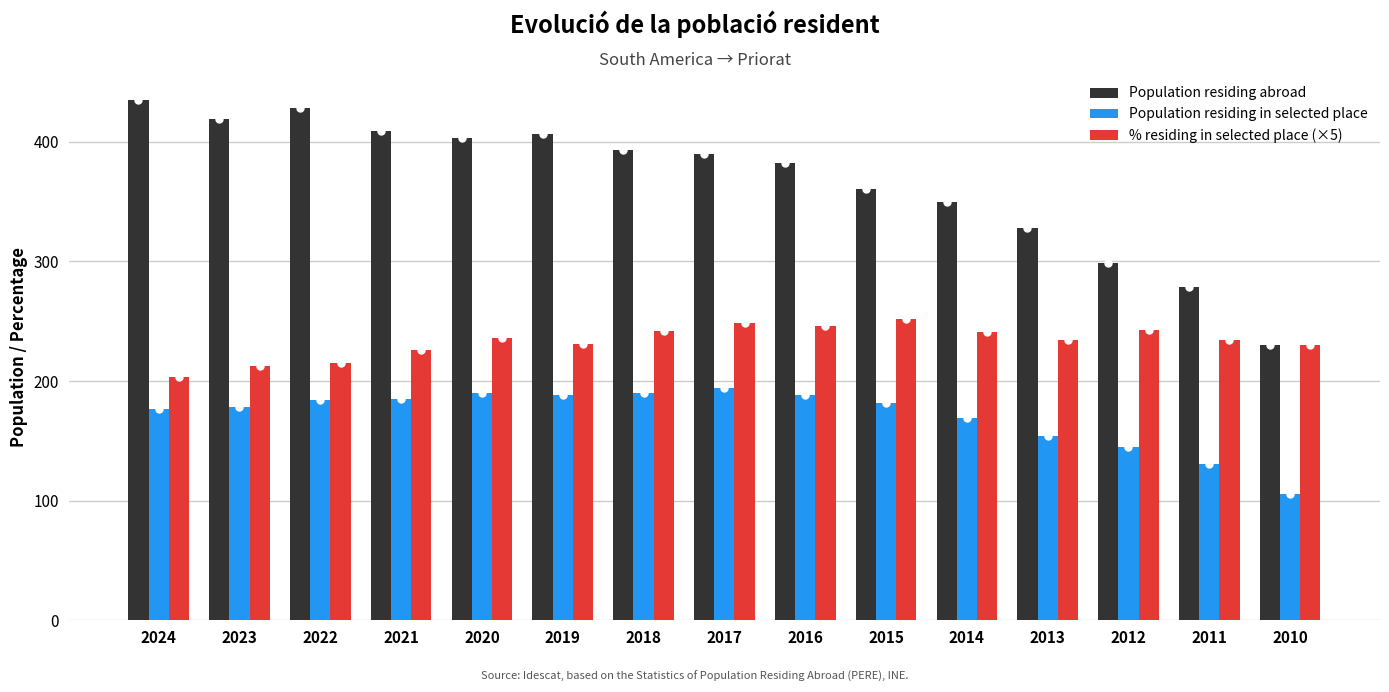

Are the bars horizontal?

No